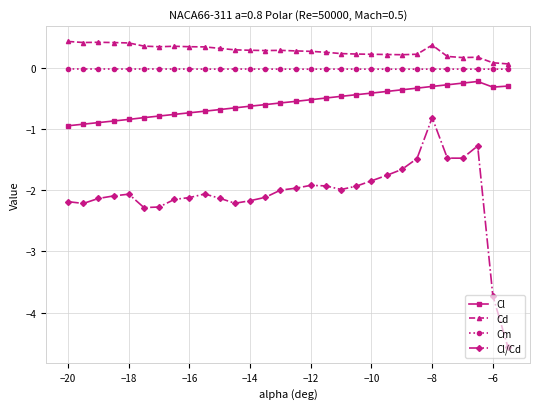

True or false: Cd and Cl cross at least once.

False